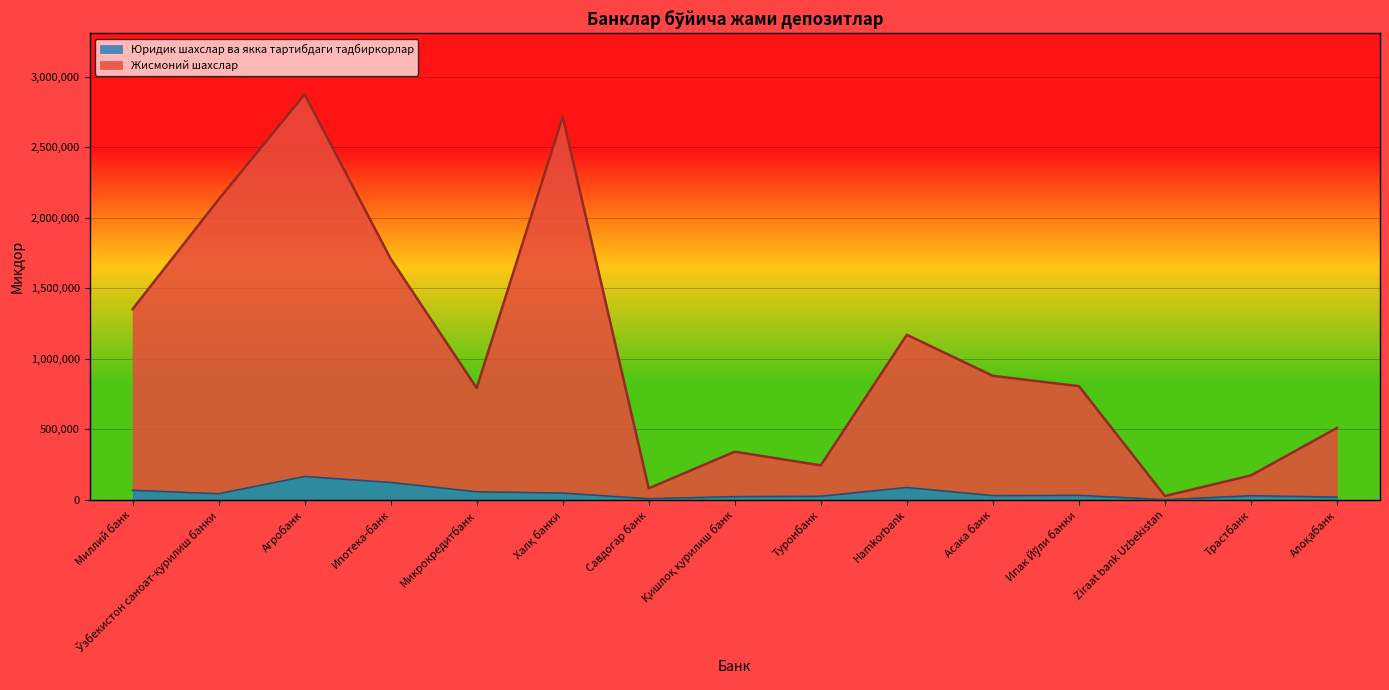

What is the minimum value shown in the chart?

2057